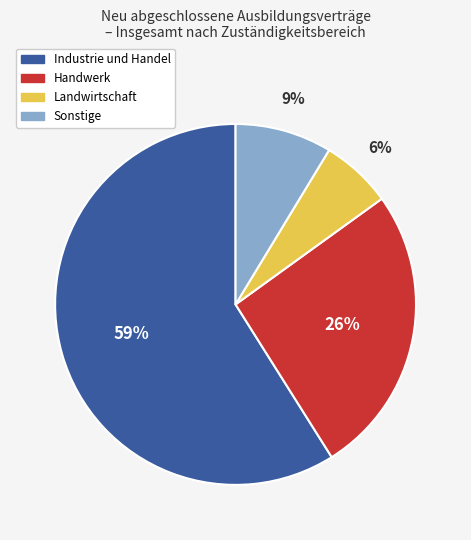

Is there any slice that represents more than half of the pie?

Yes